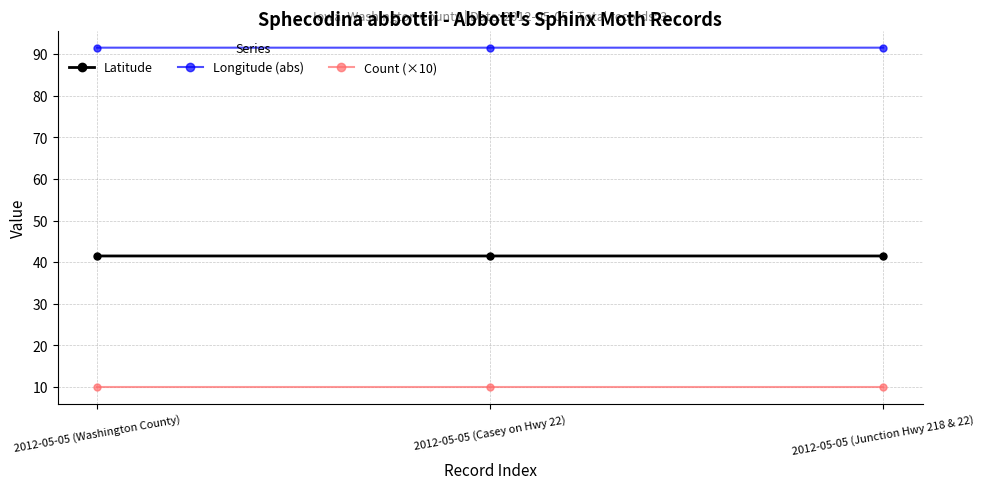

What is the approximate value of Count (×10) at 2012-05-05 (Casey on Hwy 22)?

10.0